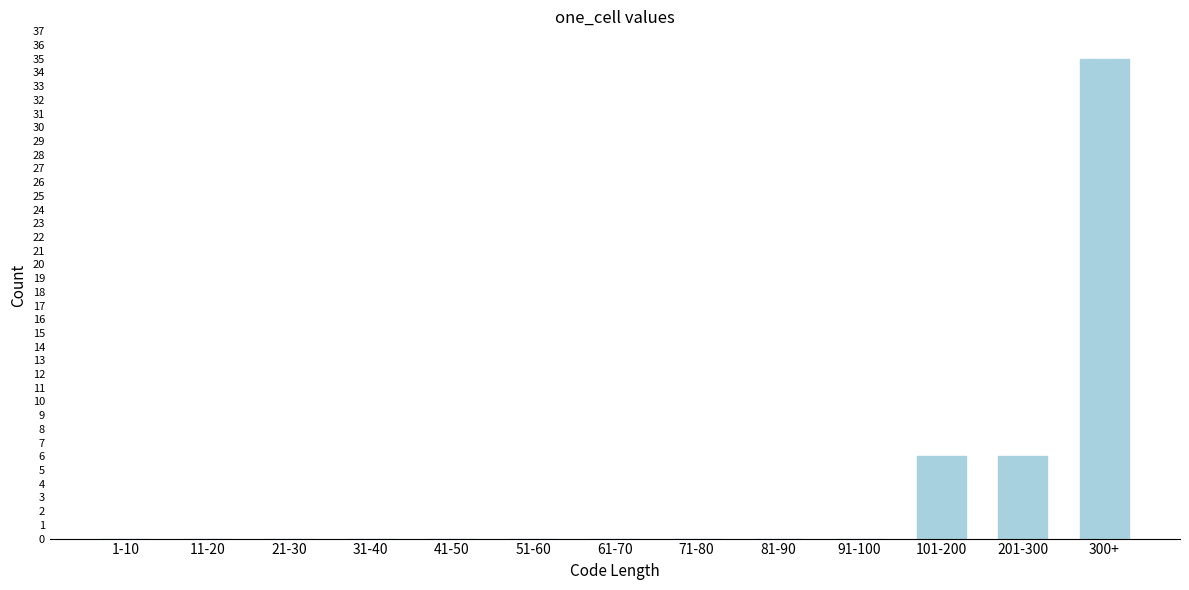

Reading right to left, list all the values displayed in this chart.

300+=35	201-300=6	101-200=6	91-100=0	81-90=0	71-80=0	61-70=0	51-60=0	41-50=0	31-40=0	21-30=0	11-20=0	1-10=0